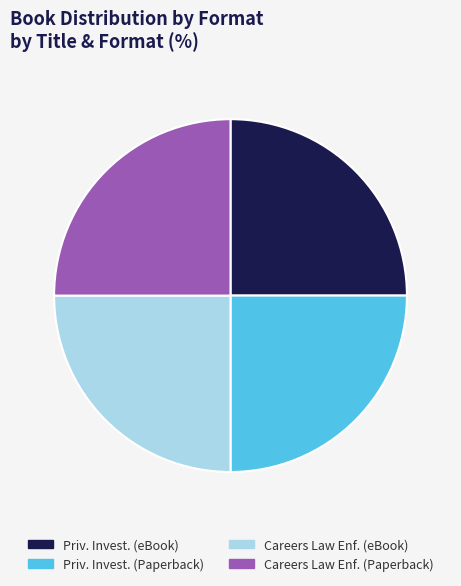

The Priv. Invest. (Paperback) slice represents 25% of the pie. True or false?

True